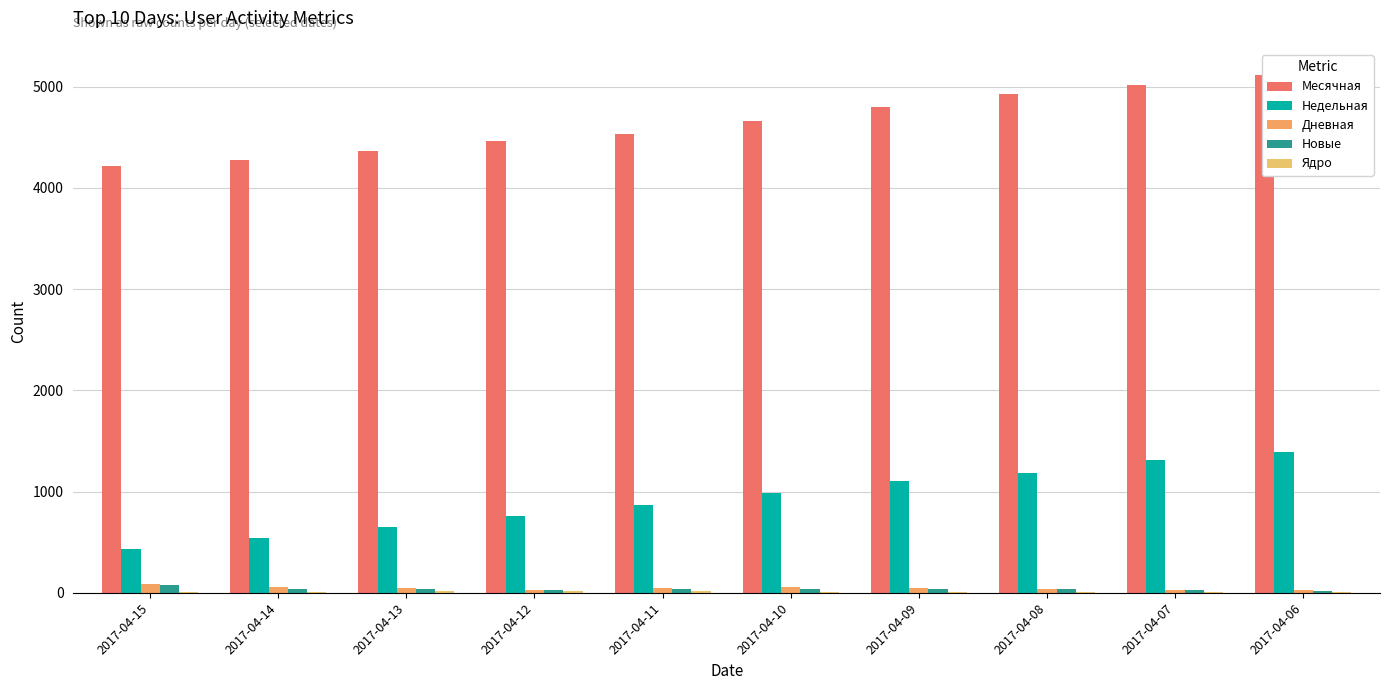

What is the sum of the Недельная values at 2017-04-09 and 2017-04-14?

1646